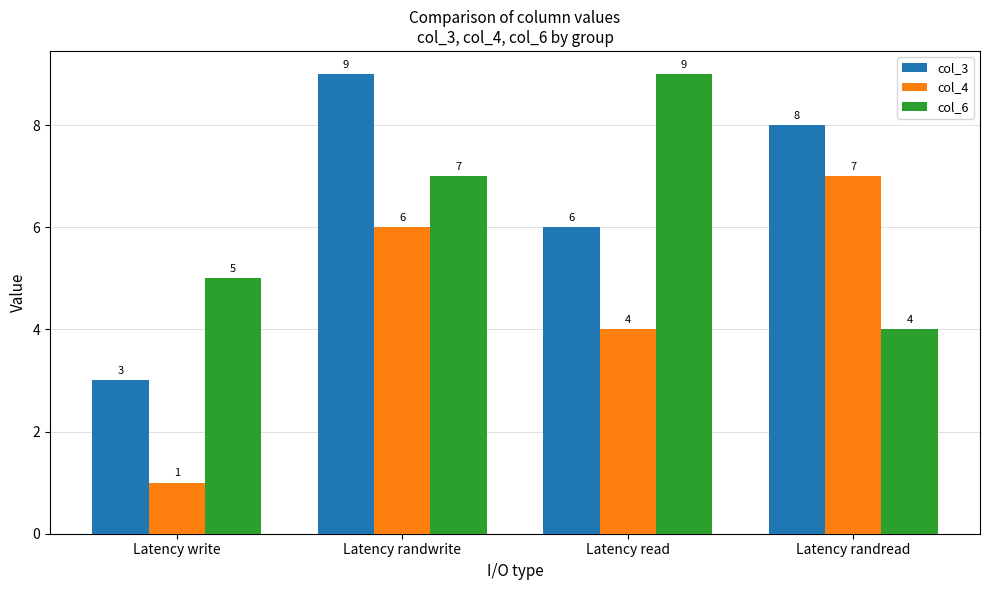

How many col_3 values are between 6 and 9?

3